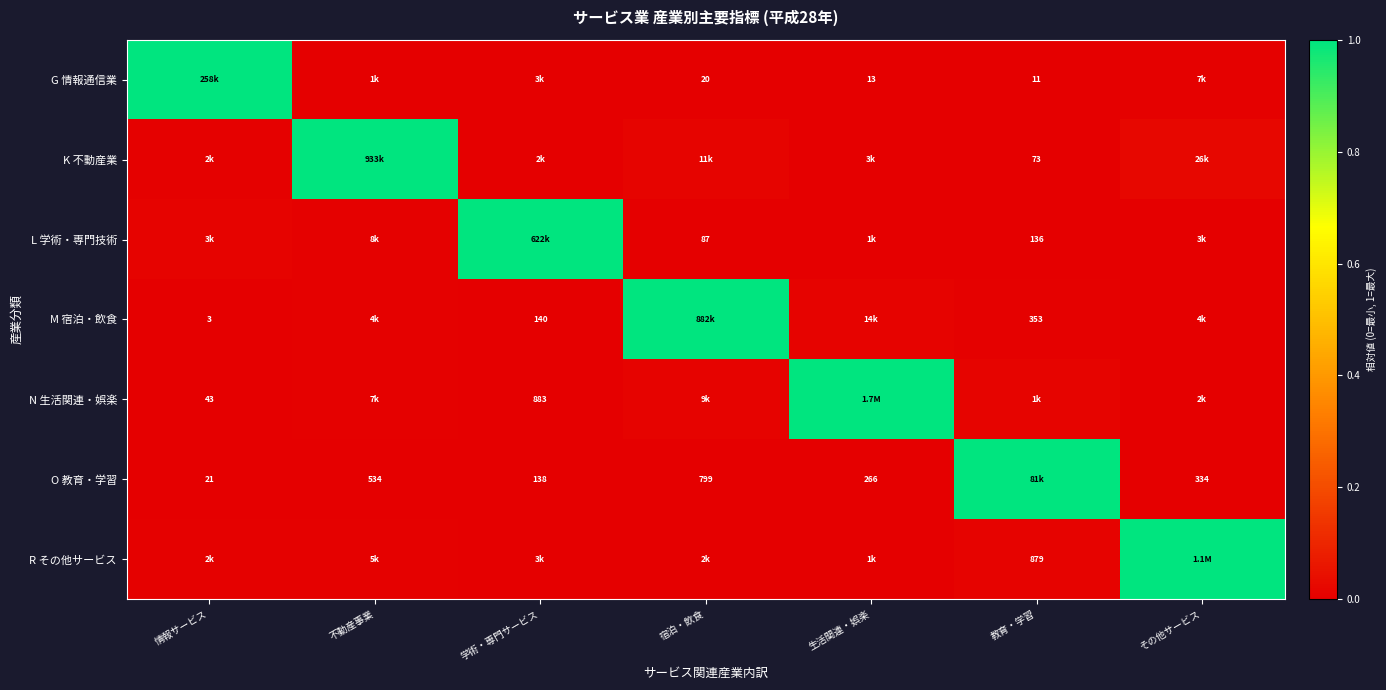

The value of N 生活関連・娯楽 at その他サービス is 0.0. True or false?

True